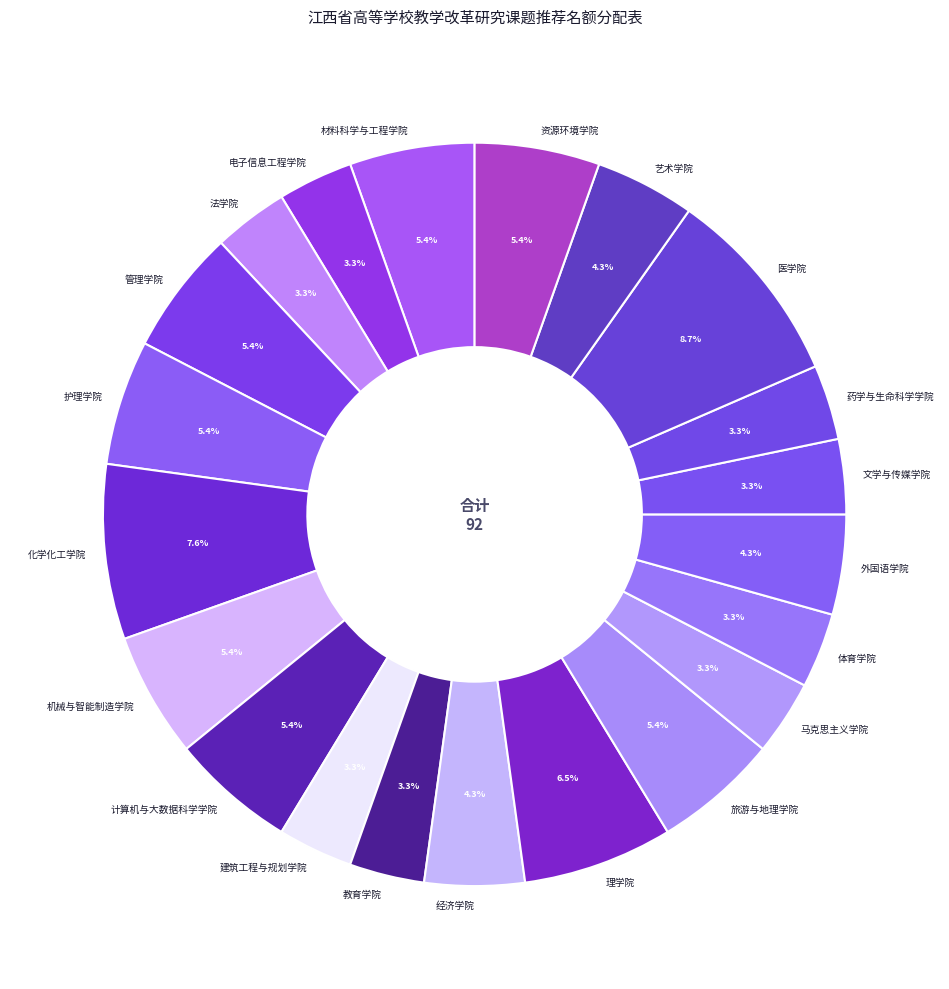

To the nearest percent, what is the difference between the largest and smallest slice percentages?

5%